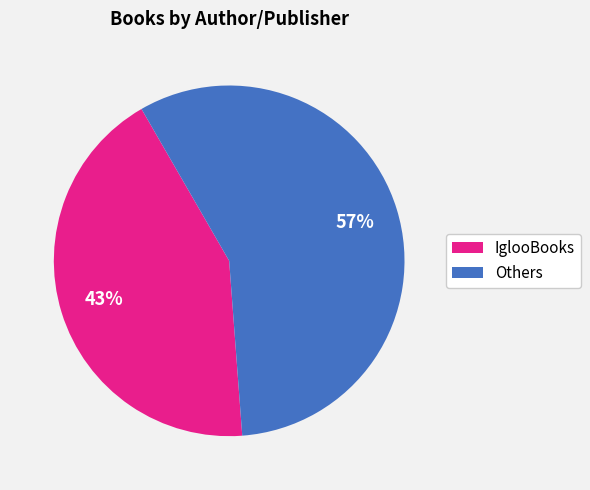

To the nearest percent, what is the average slice percentage?

50%